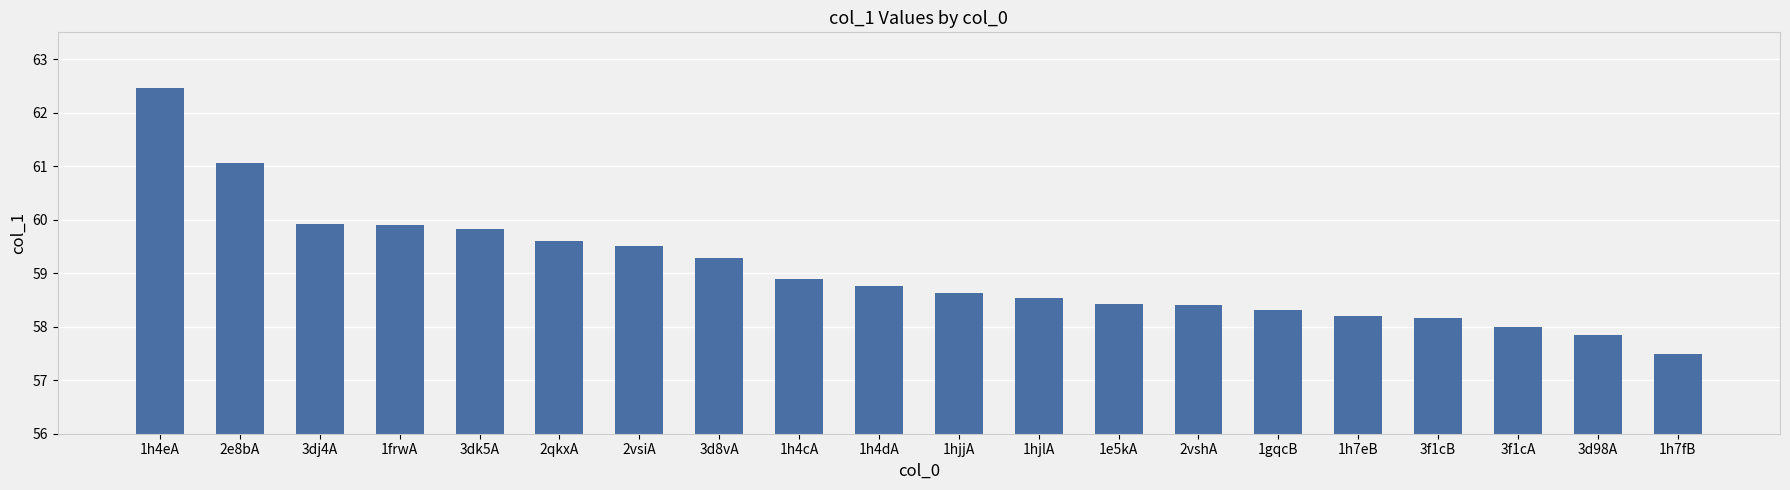

At which category does the chart reach its peak across all series?

1h4eA